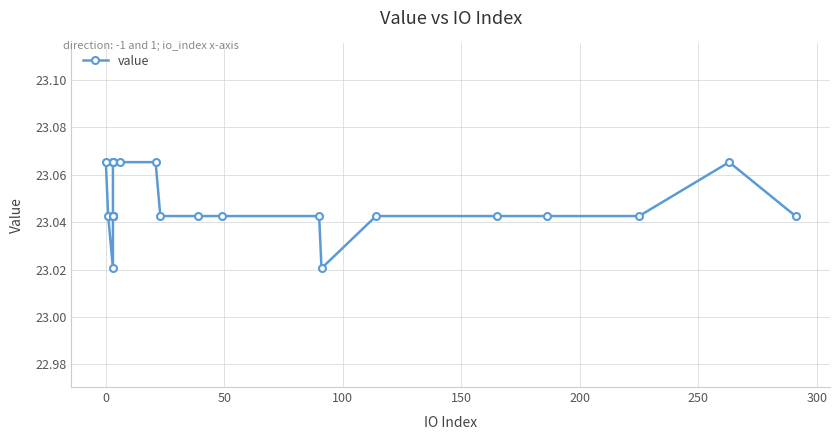

What is the greatest value displayed?

23.1